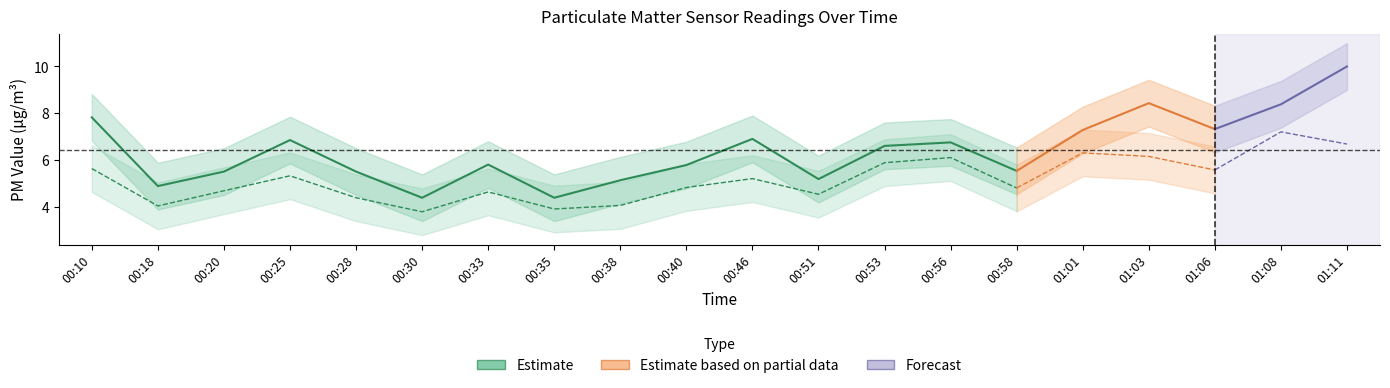

In SDS_P2_upper, how many points are lower than both neighbors (excluding endpoints)?

6